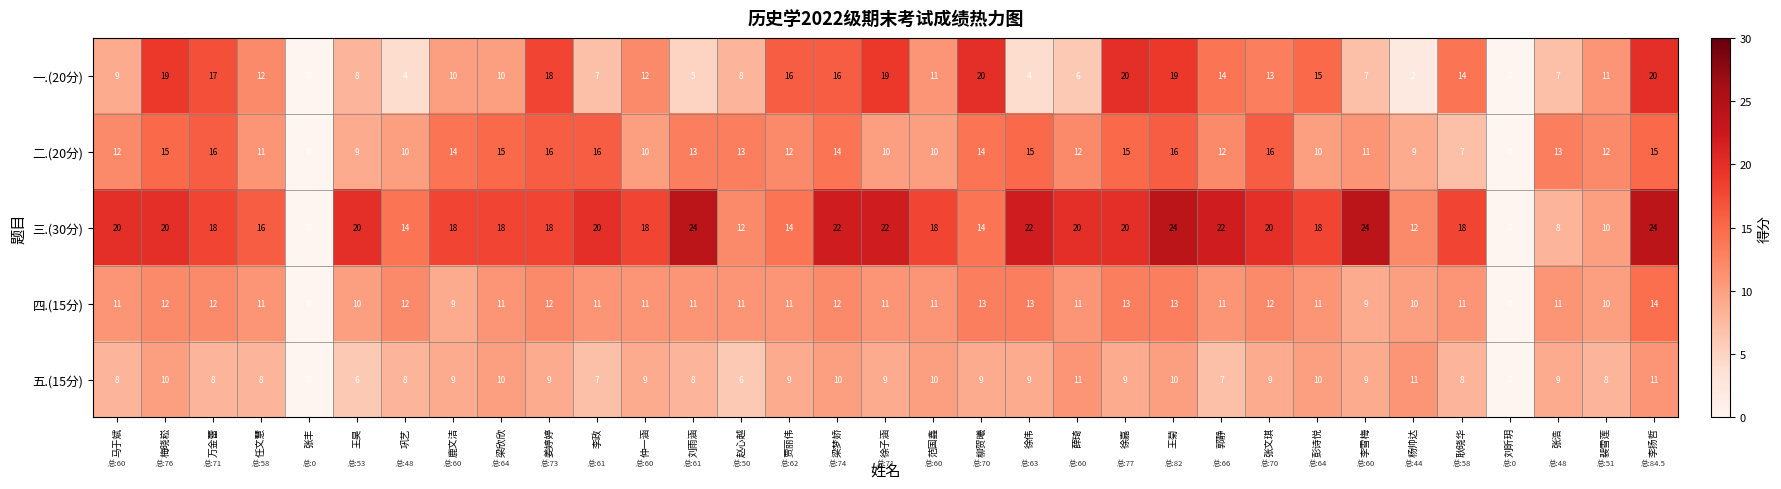

The value of 三.(30分) at 耿晓华 is 18. True or false?

True